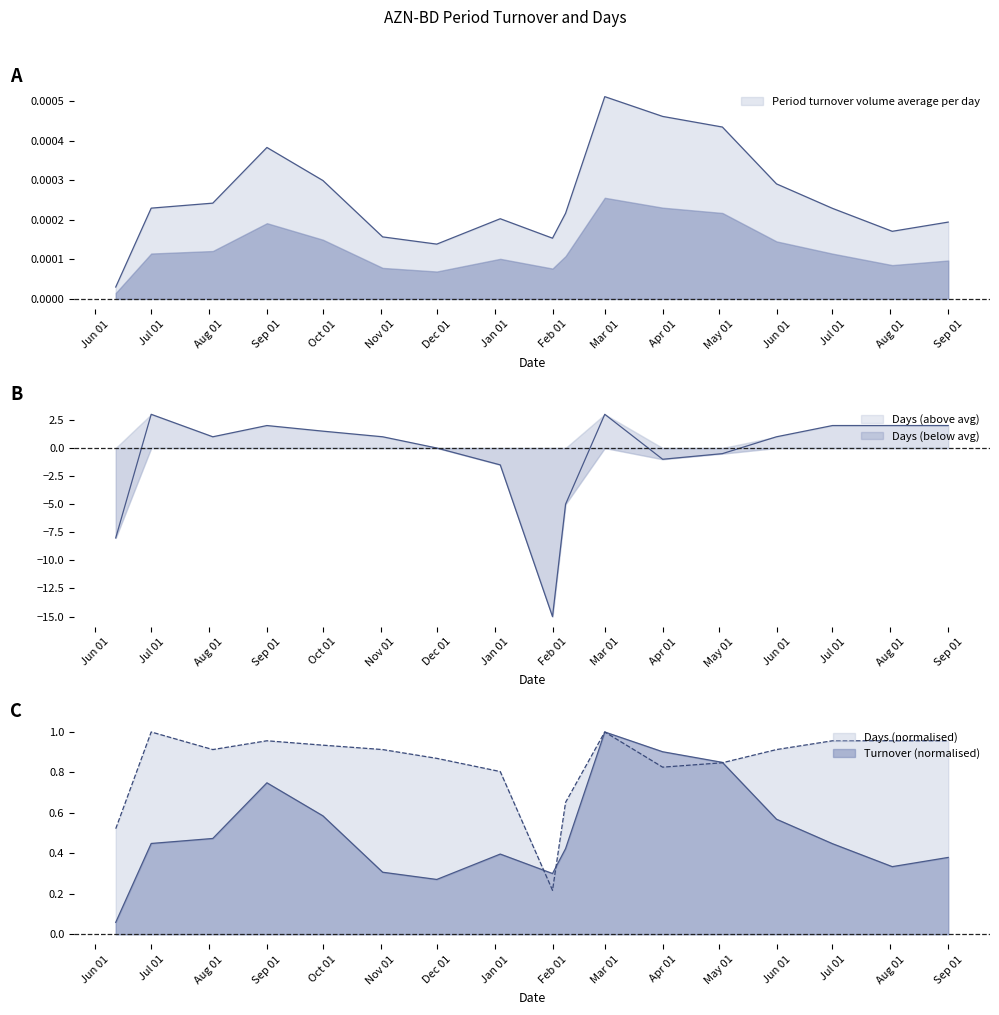

True or false: Days and Period turnover volume average per day intersect in this chart.

True